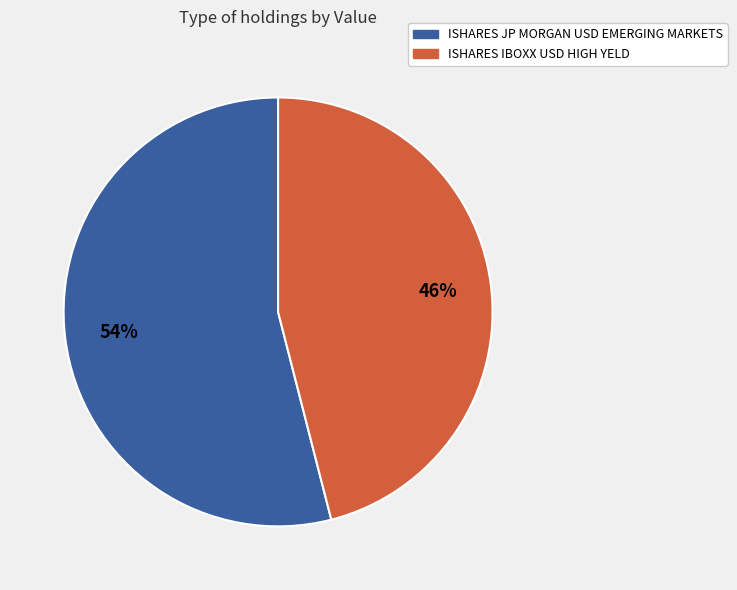

Which slice is the smallest?

ISHARES IBOXX USD HIGH YELD